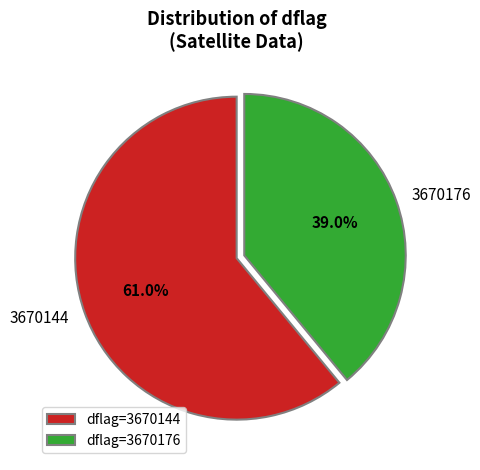

To the nearest percent, what is the difference between the 3670144 and 3670176 slice percentages?

22%